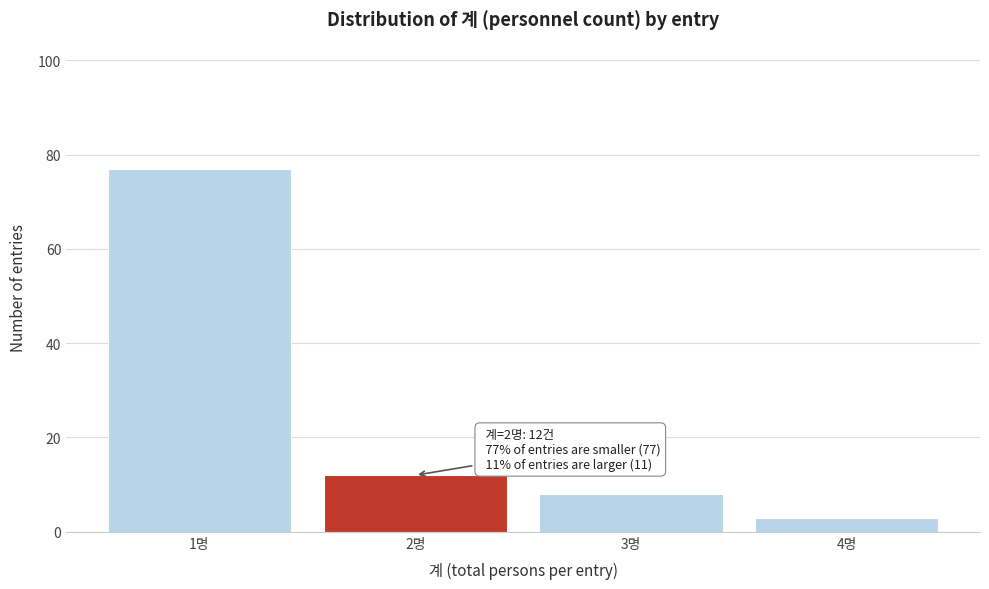

Reading left to right, transcribe all the data shown in this chart.

77	12	8	3